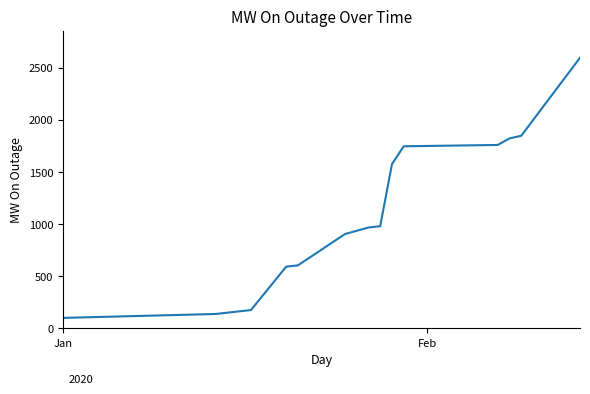

What is the maximum value shown in the chart?

2595.0